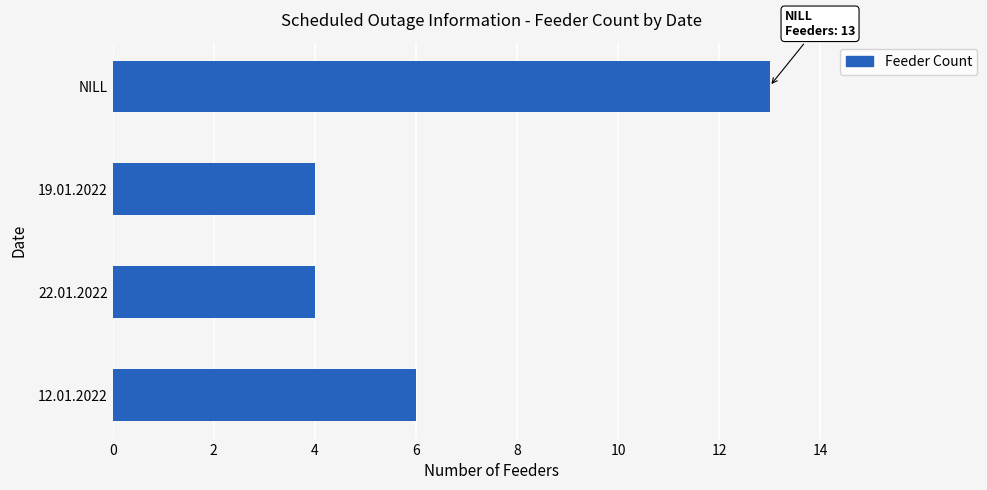

Reading top to bottom, list all the values displayed in this chart.

NILL=13	19.01.2022=4	22.01.2022=4	12.01.2022=6